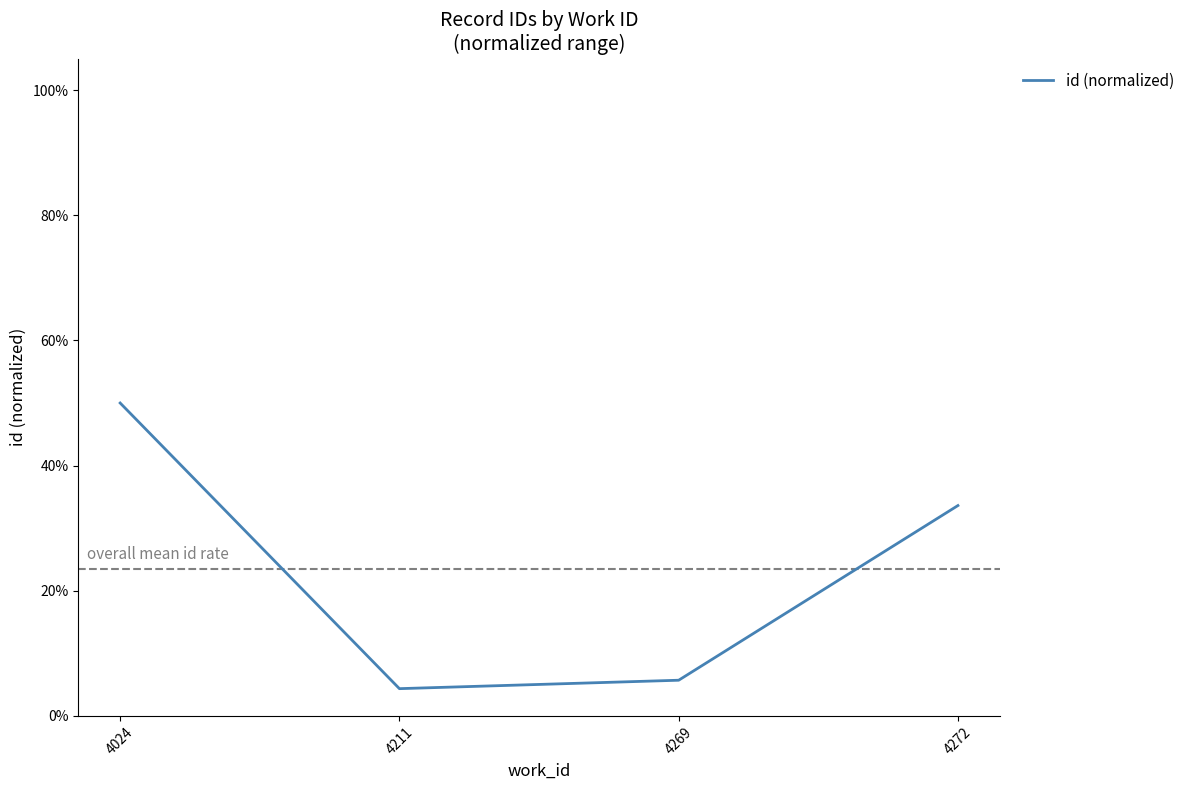

Where is the first local minimum?

4211